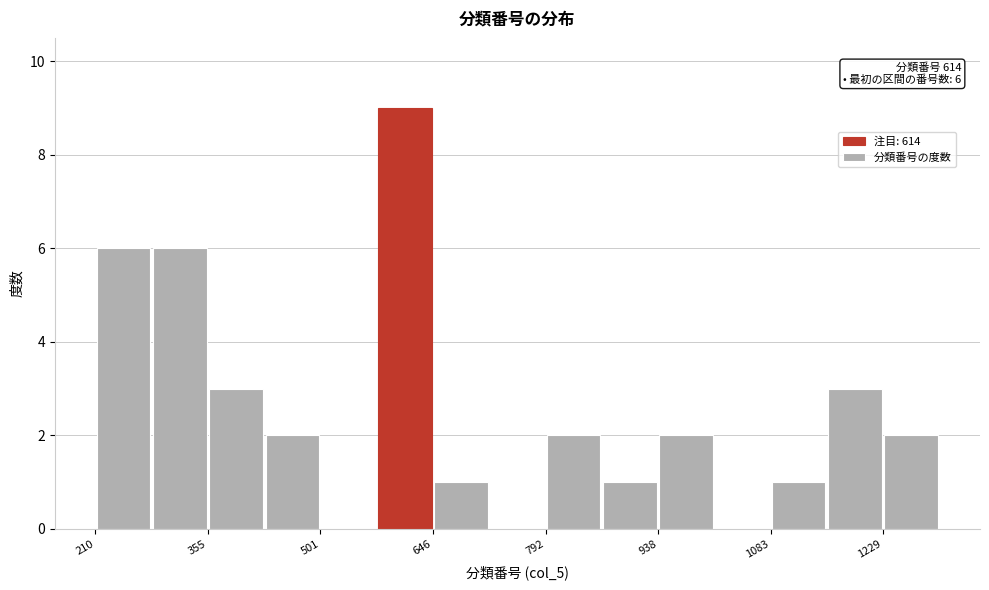

Around what value on the x-axis is the tallest bar? Give the approximate position of its centre, as read against the axis.

620